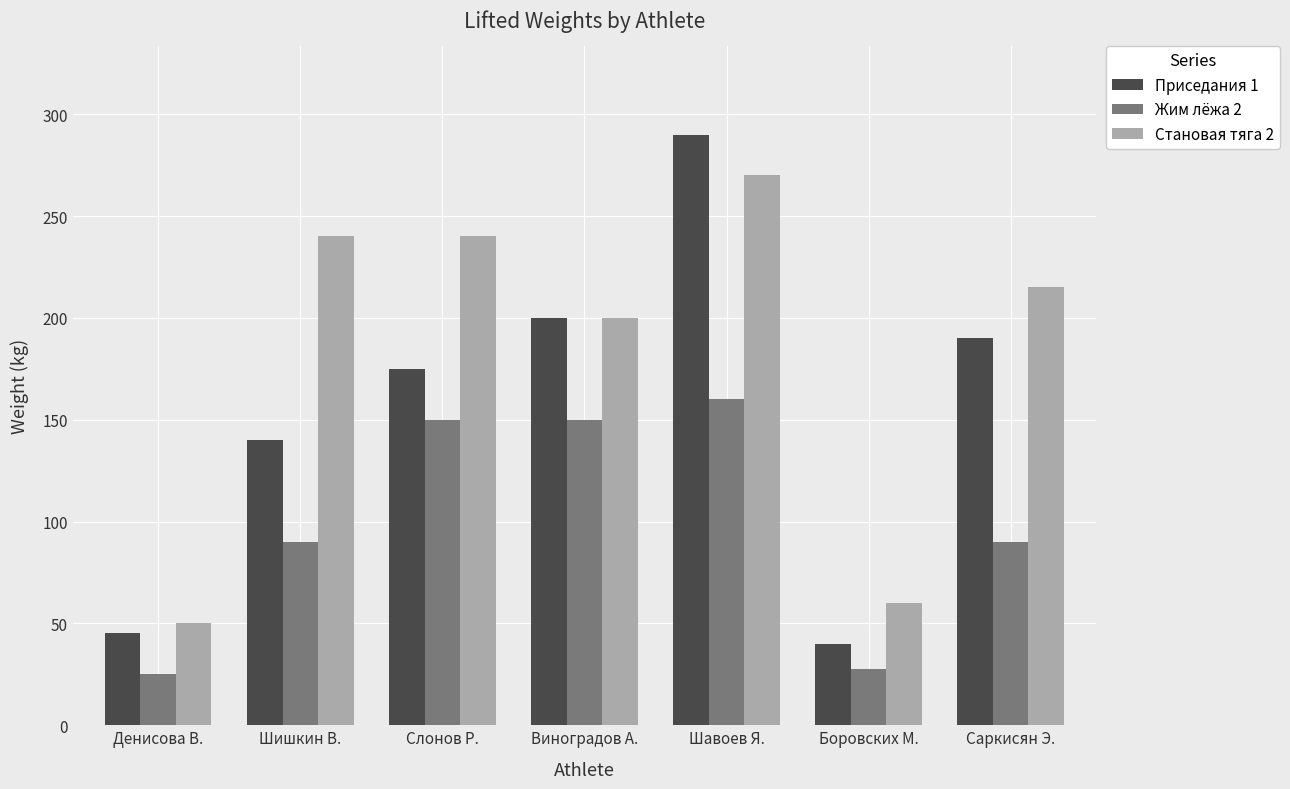

What is the value of the Становая тяга 2 bar at the 7th from the left?

215.0